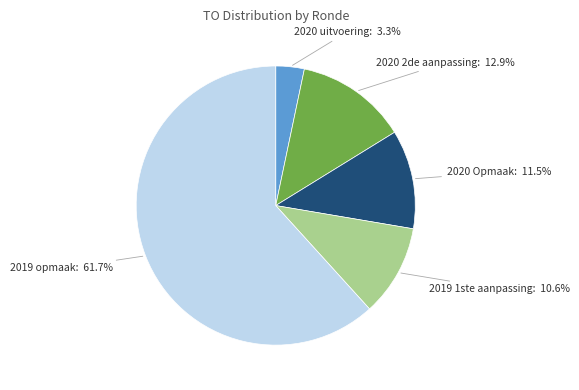

Which category has the smallest portion of the pie?

2020 uitvoering